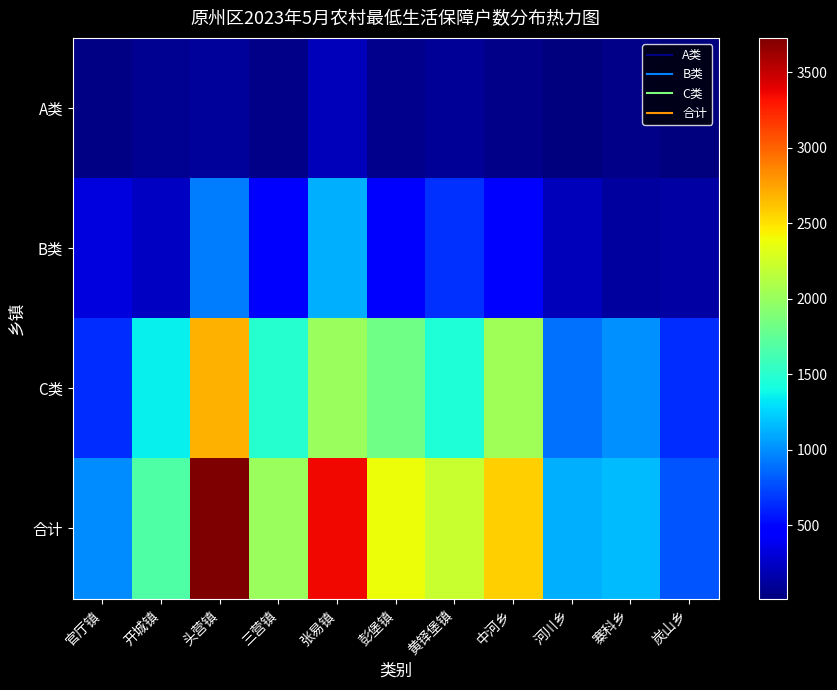

Rank the series by their average value, from lowest to highest.

A类, B类, C类, 合计